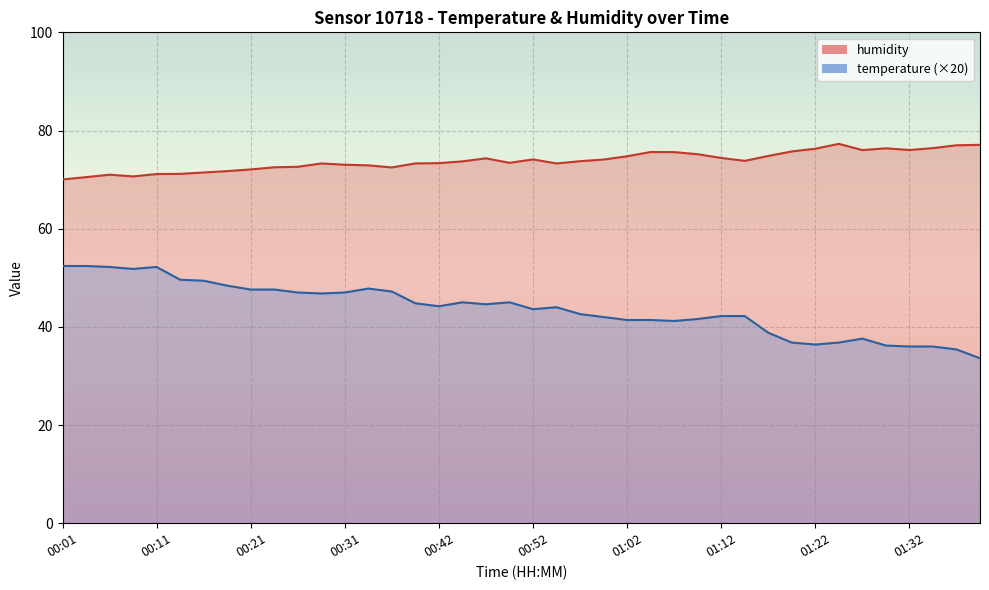

True or false: humidity and temperature intersect in this chart.

False